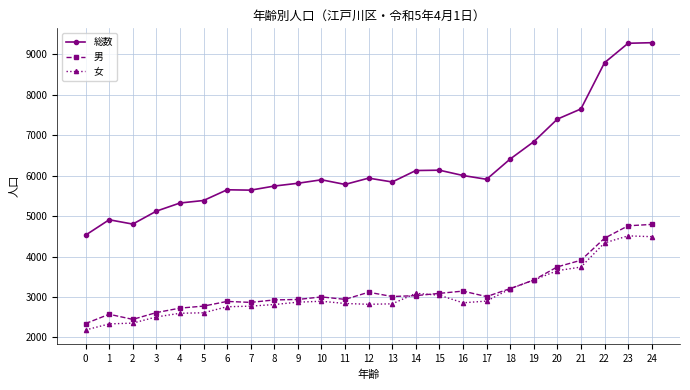

What is the value of the 男 point at the 24th from the left?

4760